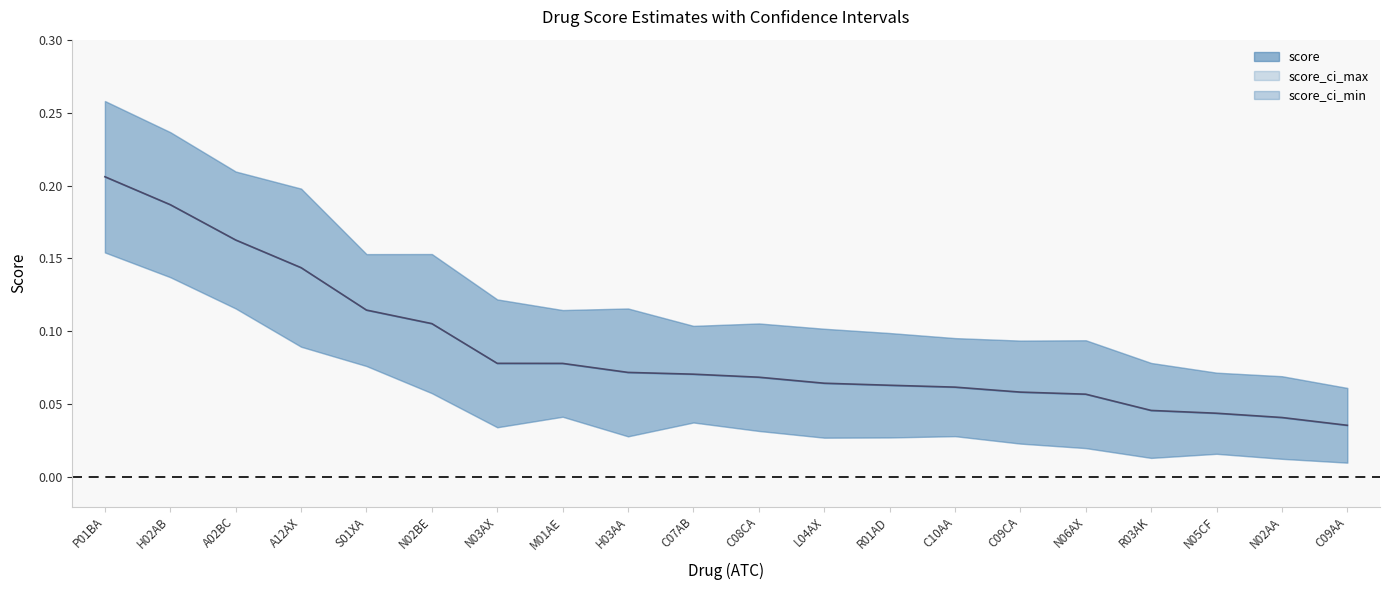

Does the chart display data point markers on the line(s)?

No